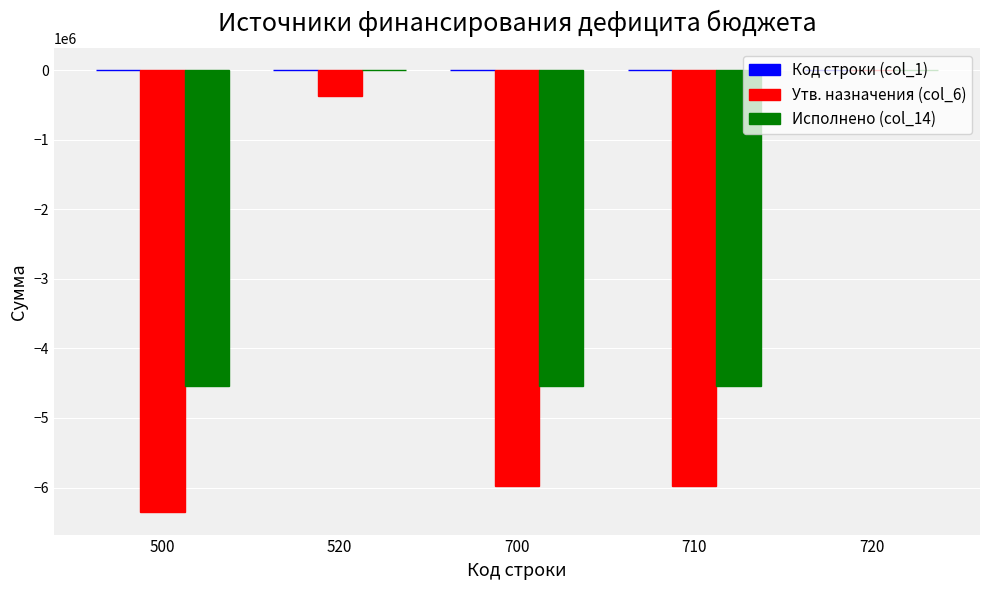

Are the bars horizontal?

No